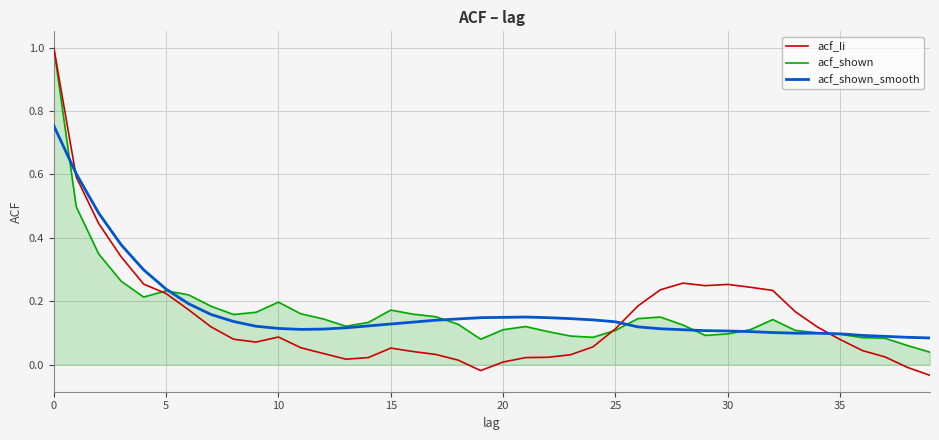

How many lines are shown in the chart?

3